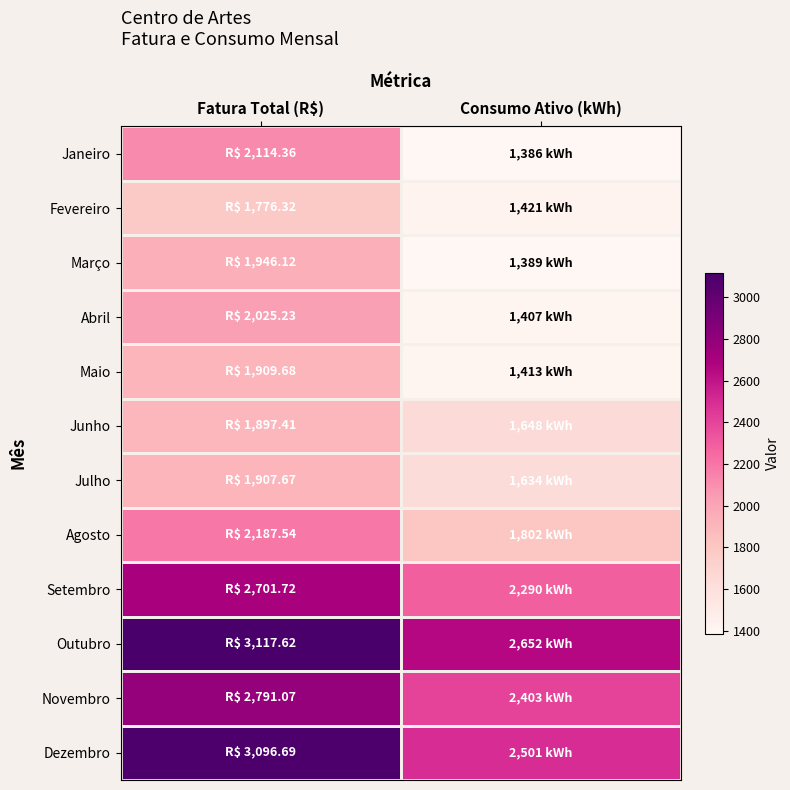

Reading left to right, transcribe all the data shown in this chart.

Janeiro: Fatura Total (R$)=2114.4	Consumo Ativo (kWh)=1386.0
Fevereiro: Fatura Total (R$)=1776.3	Consumo Ativo (kWh)=1421.0
Março: Fatura Total (R$)=1946.1	Consumo Ativo (kWh)=1389.0
Abril: Fatura Total (R$)=2025.2	Consumo Ativo (kWh)=1407.0
Maio: Fatura Total (R$)=1909.7	Consumo Ativo (kWh)=1413.0
Junho: Fatura Total (R$)=1897.4	Consumo Ativo (kWh)=1648.0
Julho: Fatura Total (R$)=1907.7	Consumo Ativo (kWh)=1634.0
Agosto: Fatura Total (R$)=2187.5	Consumo Ativo (kWh)=1802.0
Setembro: Fatura Total (R$)=2701.7	Consumo Ativo (kWh)=2290.0
Outubro: Fatura Total (R$)=3117.6	Consumo Ativo (kWh)=2652.0
Novembro: Fatura Total (R$)=2791.1	Consumo Ativo (kWh)=2403.0
Dezembro: Fatura Total (R$)=3096.7	Consumo Ativo (kWh)=2501.0